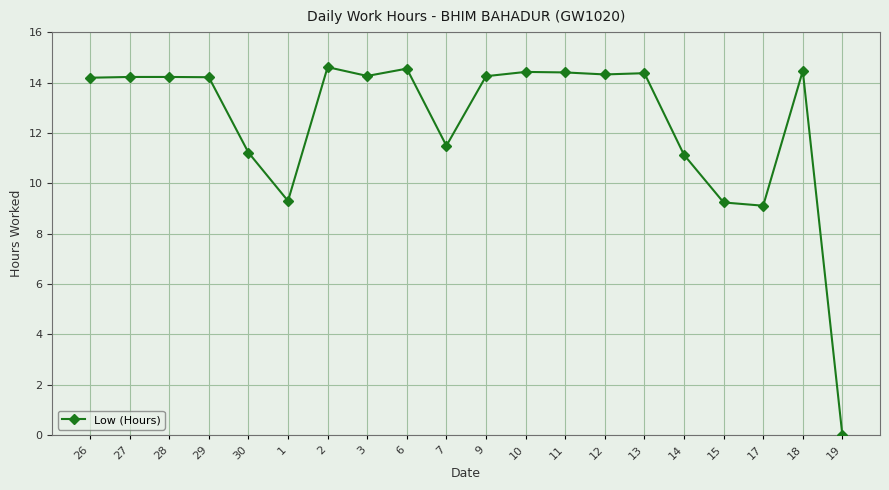

Which category has the lowest value across all series?

19